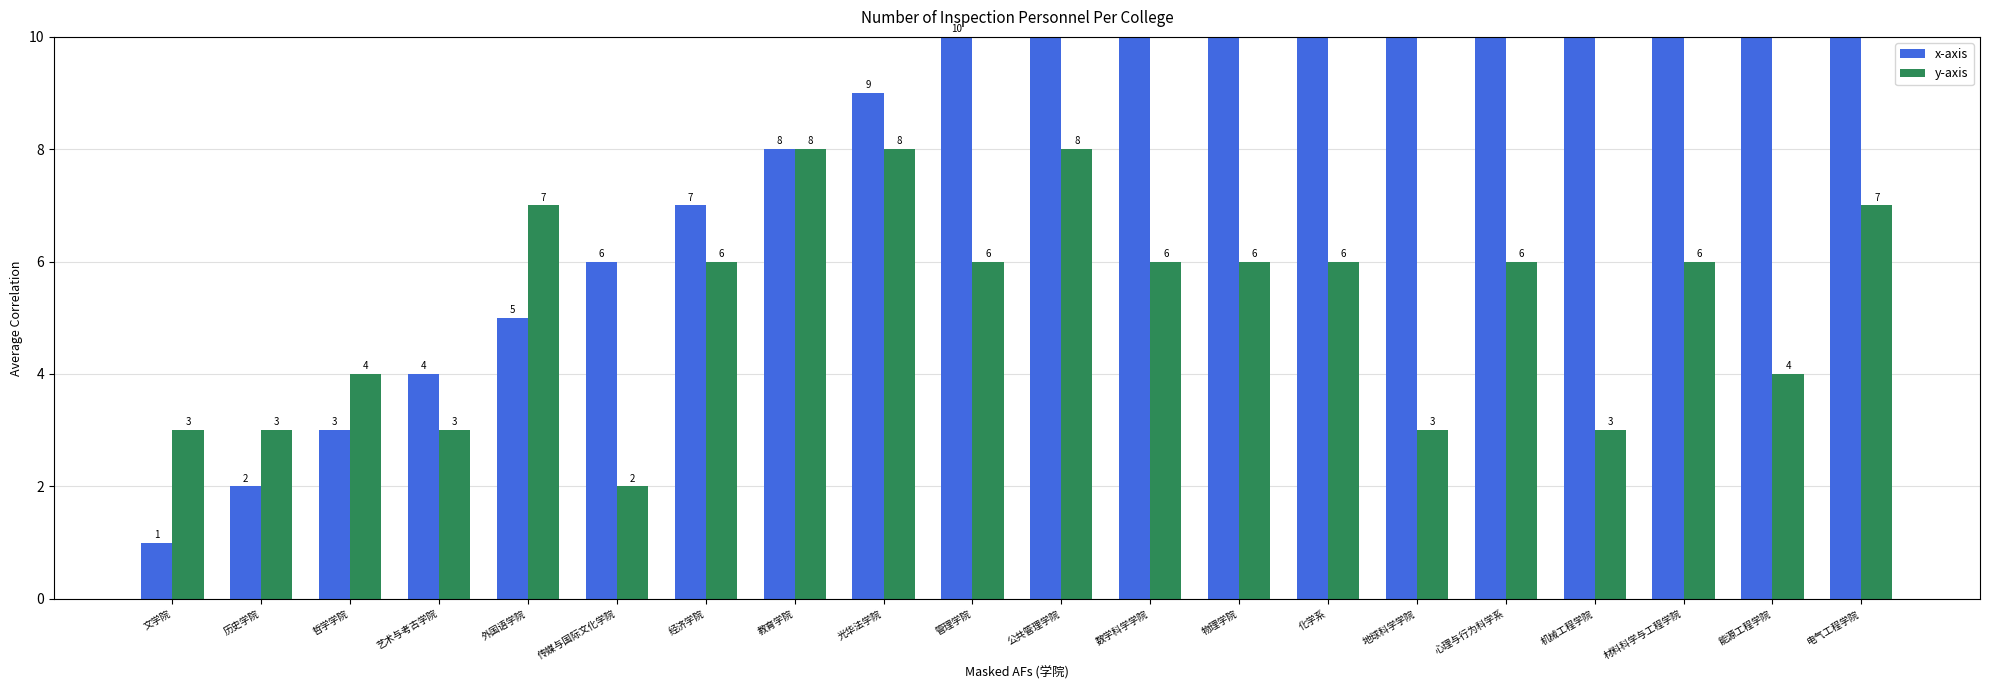

The y-axis series shows 5 at 文学院. True or false?

False